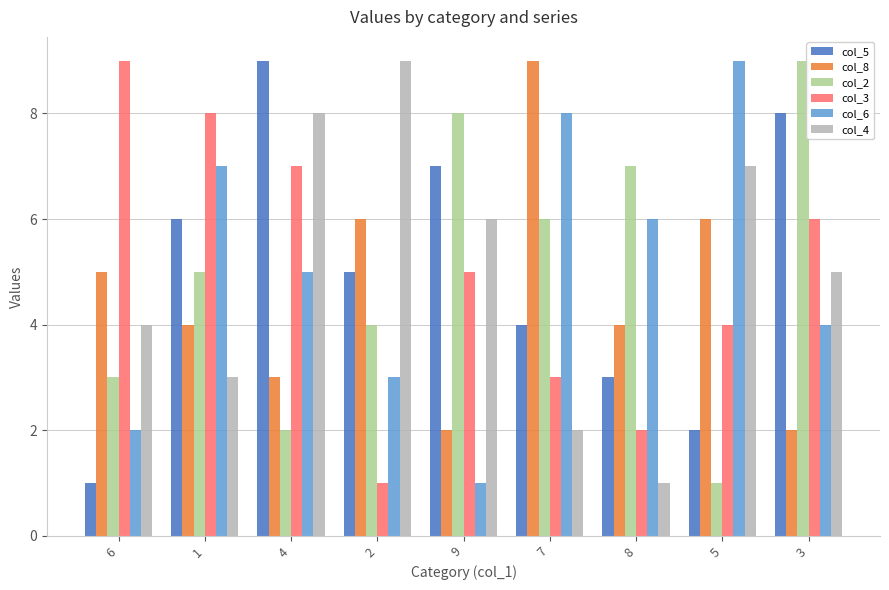

Rank the series at 3 from lowest to highest value.

col_8, col_6, col_4, col_3, col_5, col_2